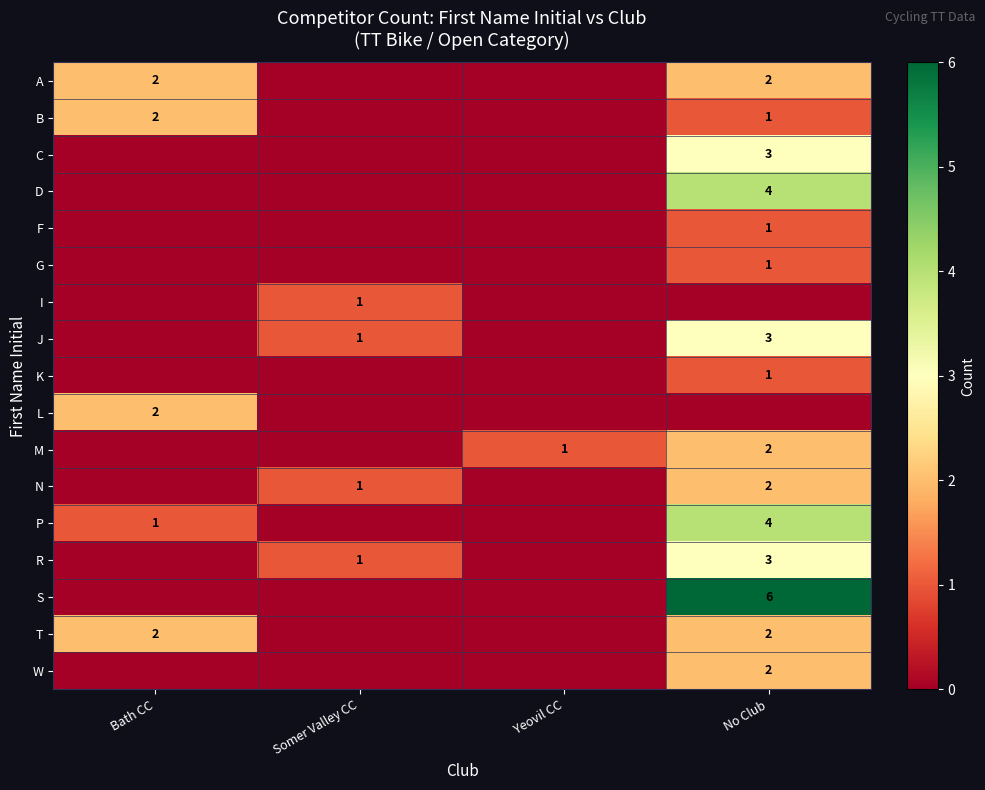

True or false: R has a value of 4 at No Club.

False